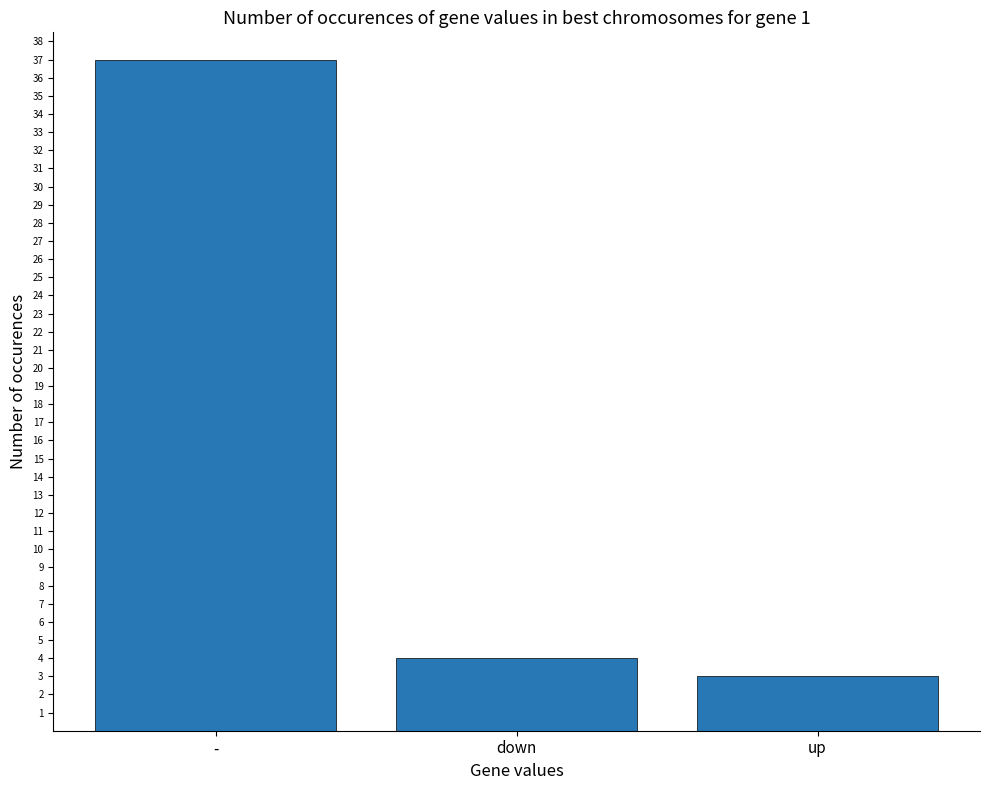

Rank the categories by value from highest to lowest.

-, down, up